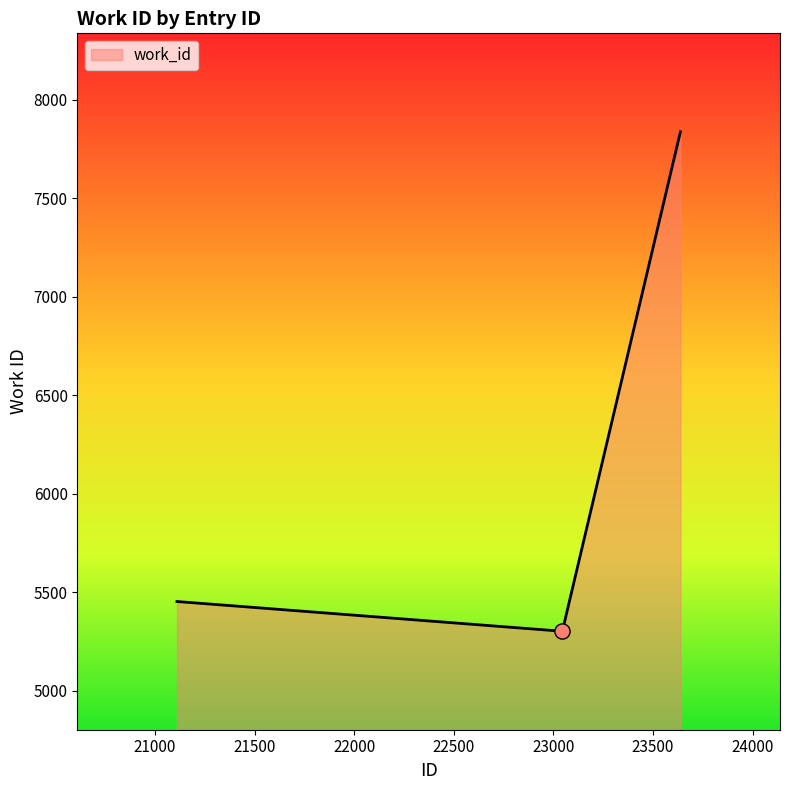

What is the sum of all values?

18590